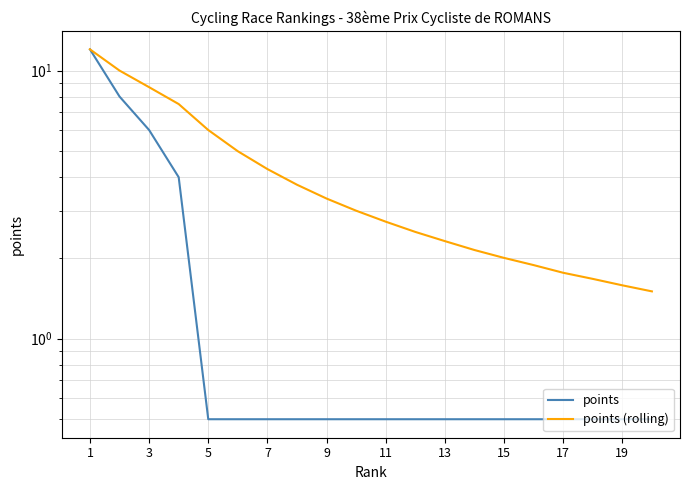

Which has a higher value, 15 or 17?

15